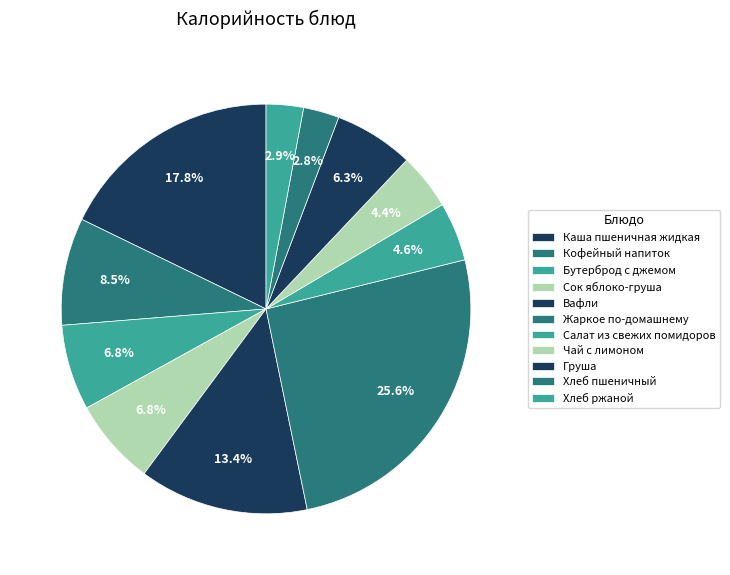

What percentage is the Кофейный напиток slice, to the nearest percent?

8%